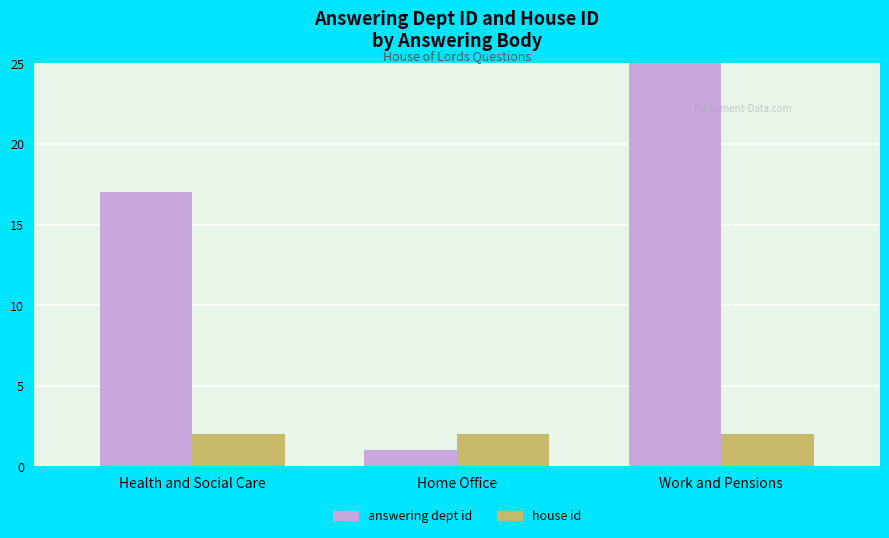

Reading left to right, what are all the values shown in this chart?

answering dept id: Health and Social Care=17	Home Office=1	Work and Pensions=29
house id: Health and Social Care=2	Home Office=2	Work and Pensions=2